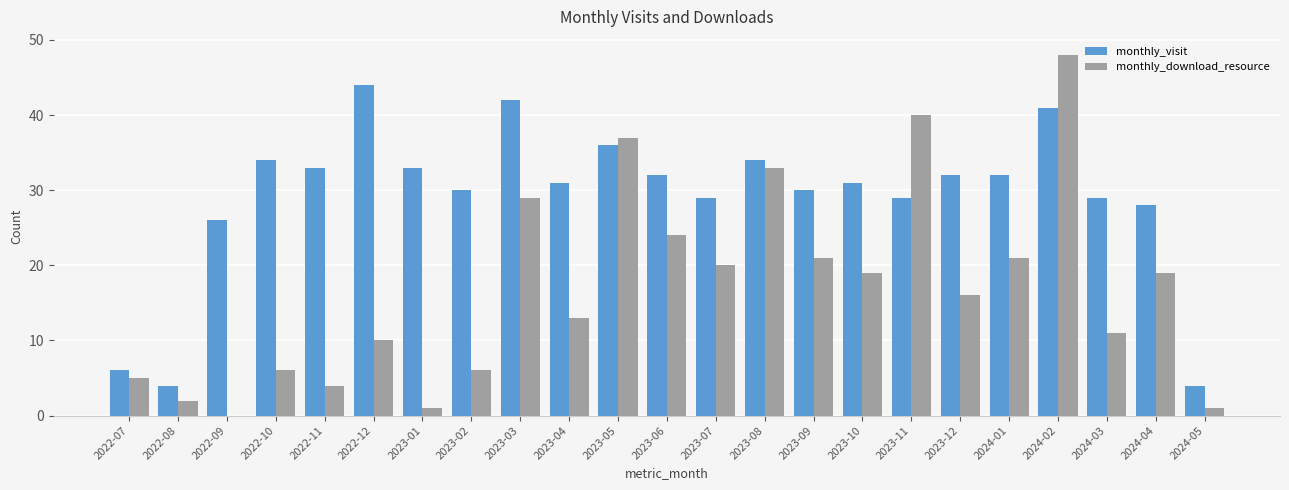

What is the total value across all series at 2024-01?

53